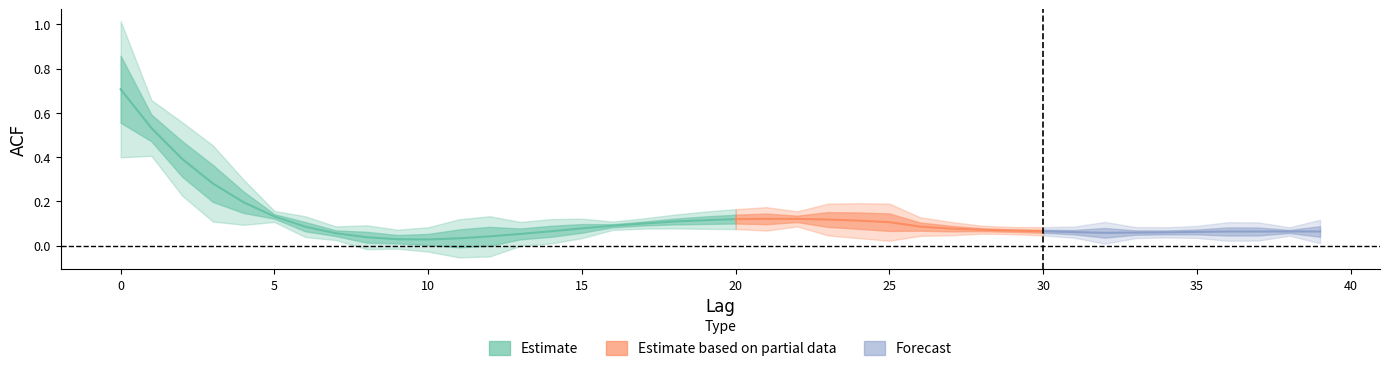

What is the sum of the acf_li values at 32 and 1?

0.5